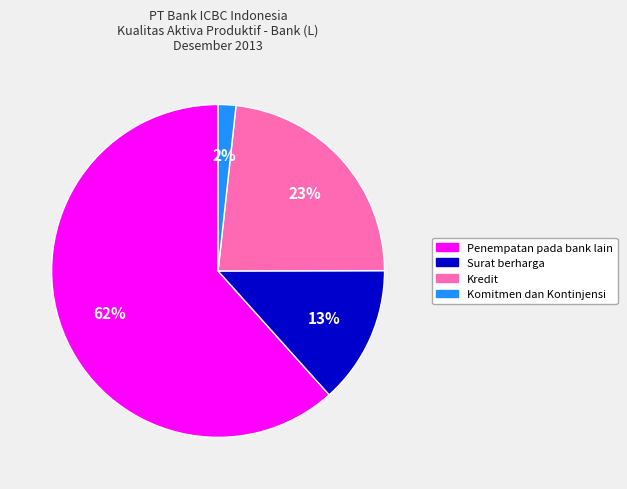

To the nearest percent, what is the difference between the largest and smallest slice percentages?

60%